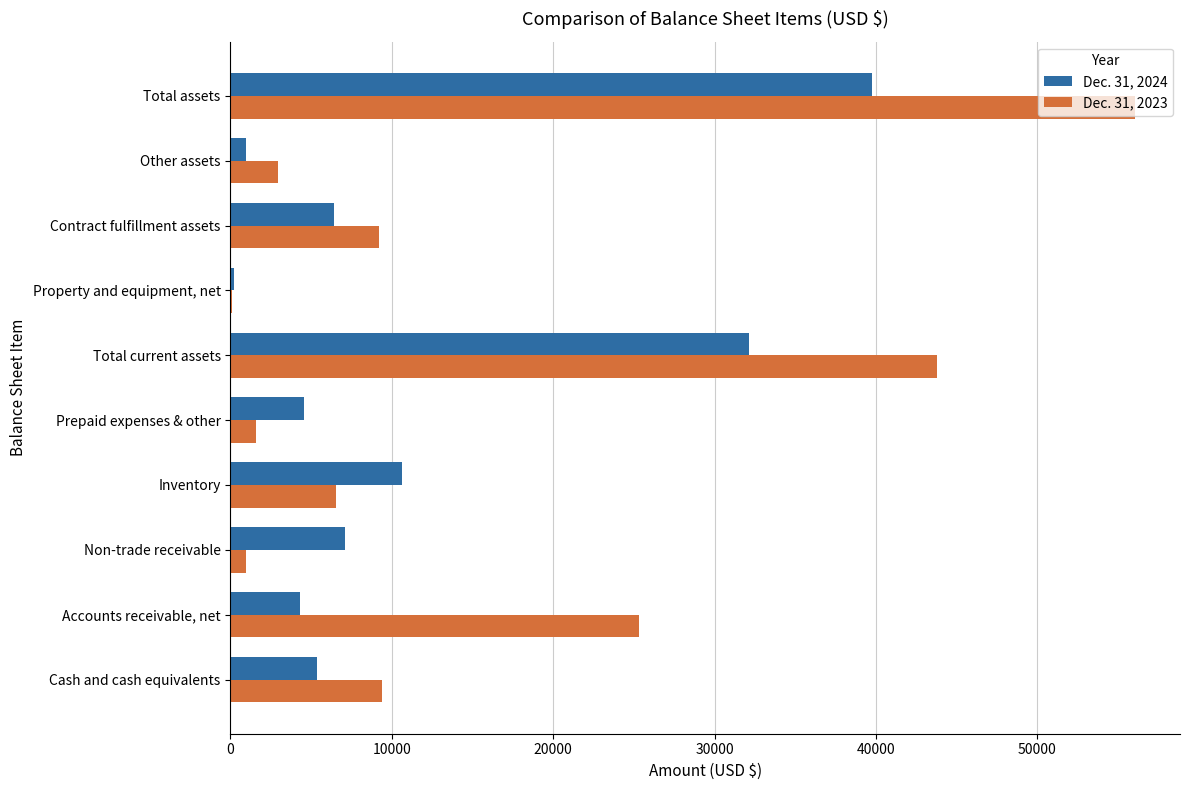

What is the average value of the Dec. 31, 2023 series?

15587